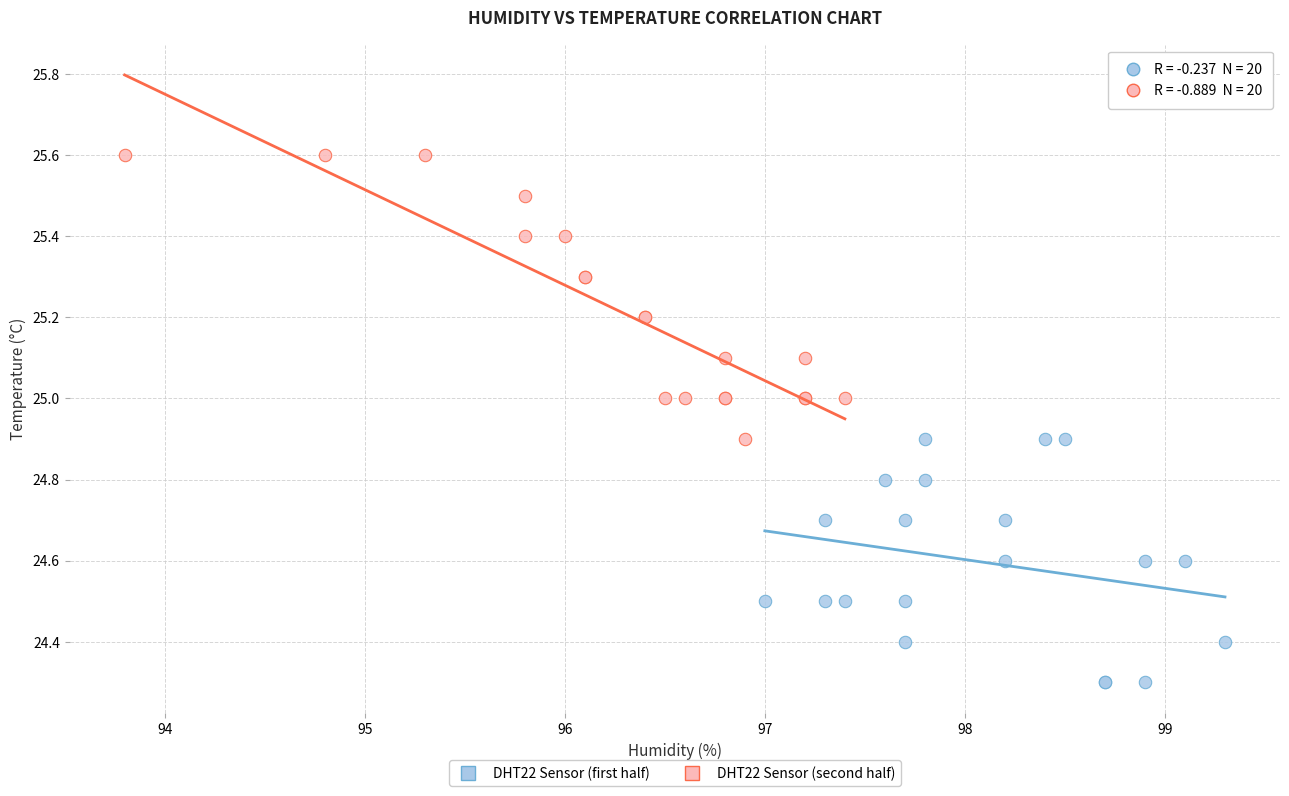

Which series reaches the maximum Y coordinate?

DHT22 Sensor (second half)